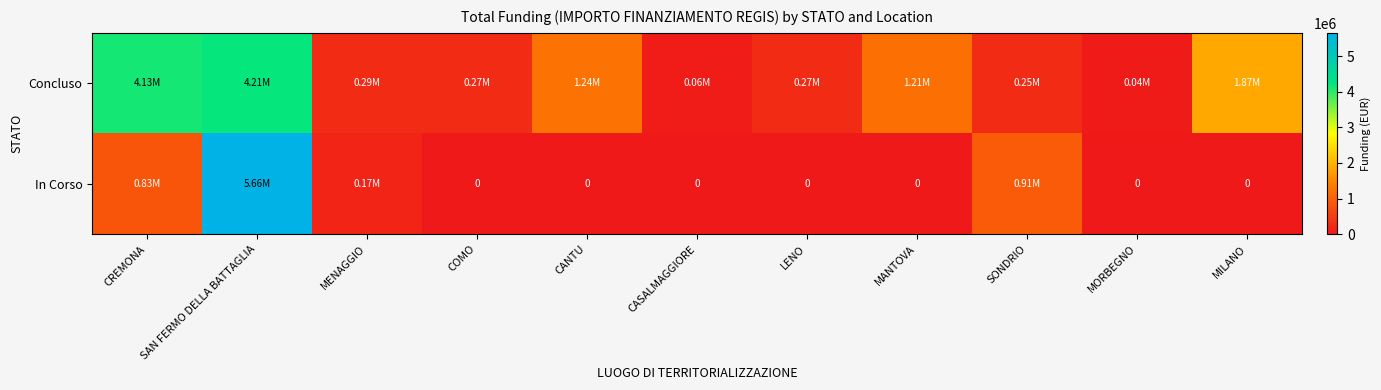

Is the value of In Corso at CASALMAGGIORE greater than the value of Concluso at CASALMAGGIORE?

No